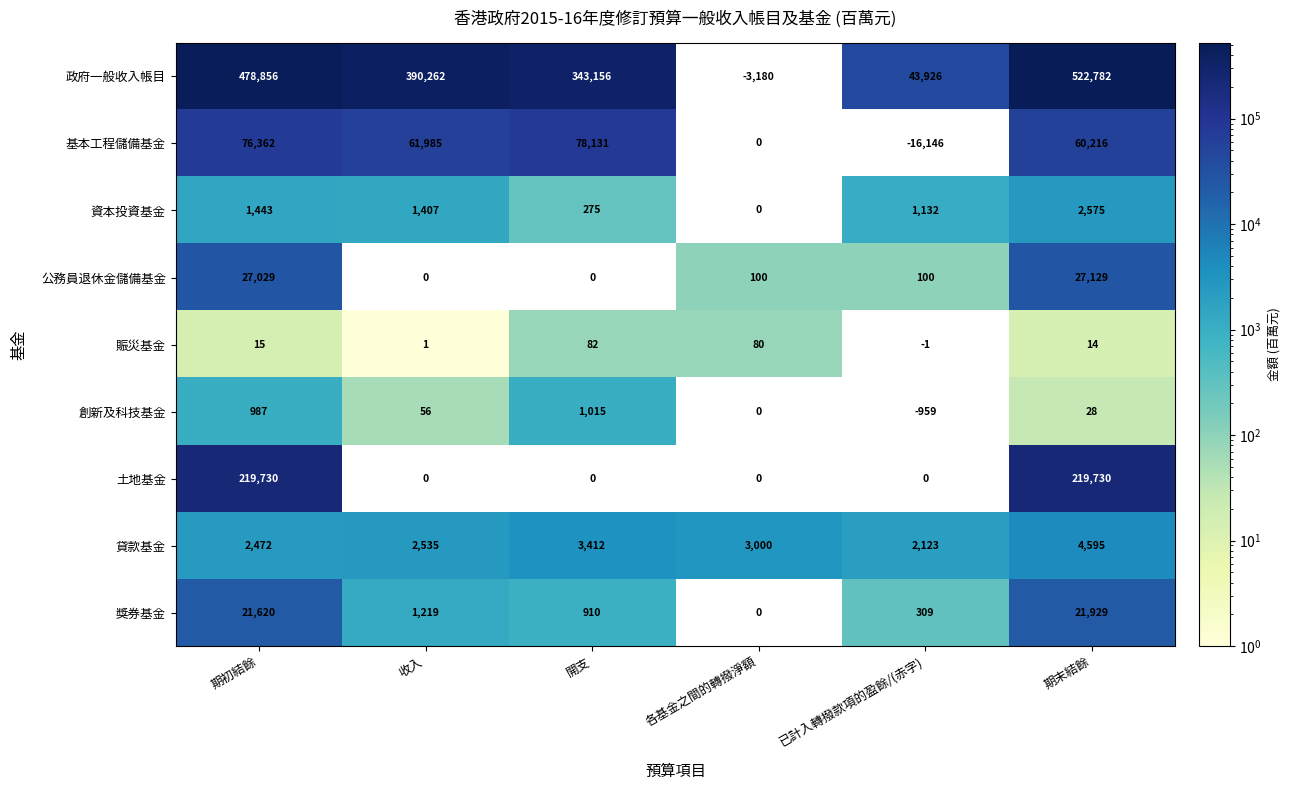

Which category has the lowest value across all series?

已計入轉撥款項的盈餘/(赤字)